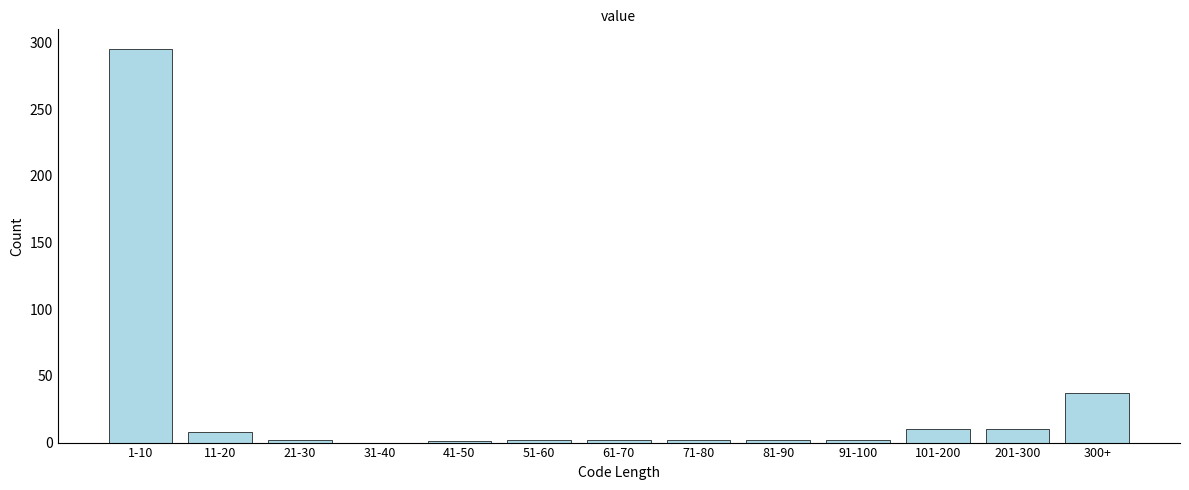

The value at 31-40 is 91. True or false?

False